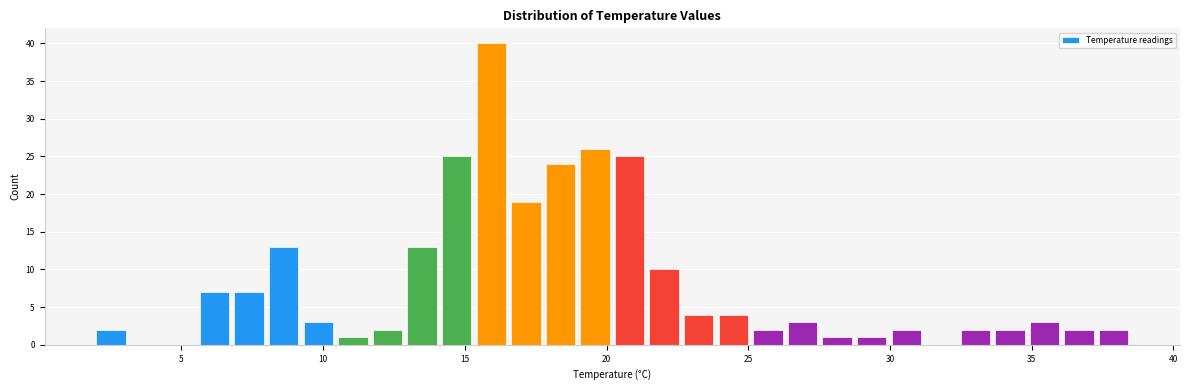

Read against the x-axis, roughly where is the centre of the tallest bar?

16.0